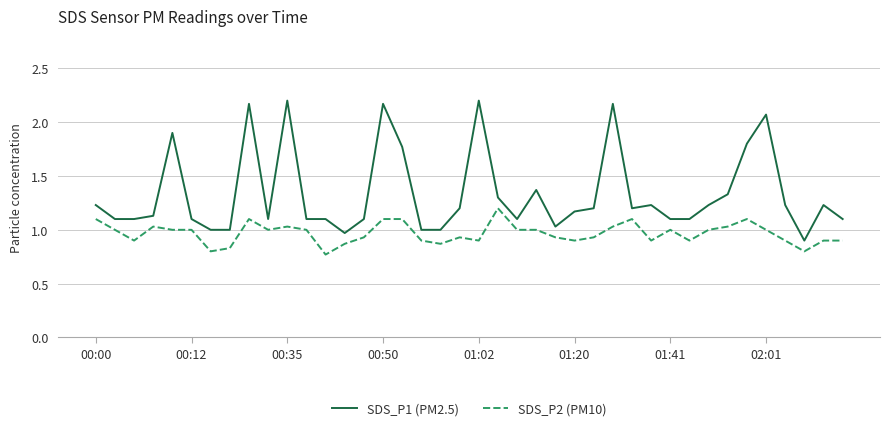

True or false: SDS_P2 (PM10) and SDS_P1 (PM2.5) intersect in this chart.

False